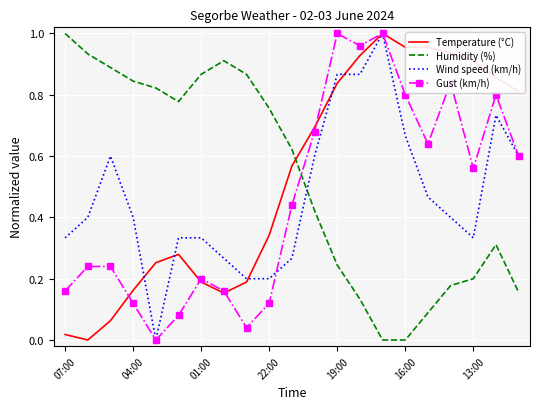

Which series ends up on top after the final intersection of Wind speed (km/h) and Humidity (%)?

Wind speed (km/h)